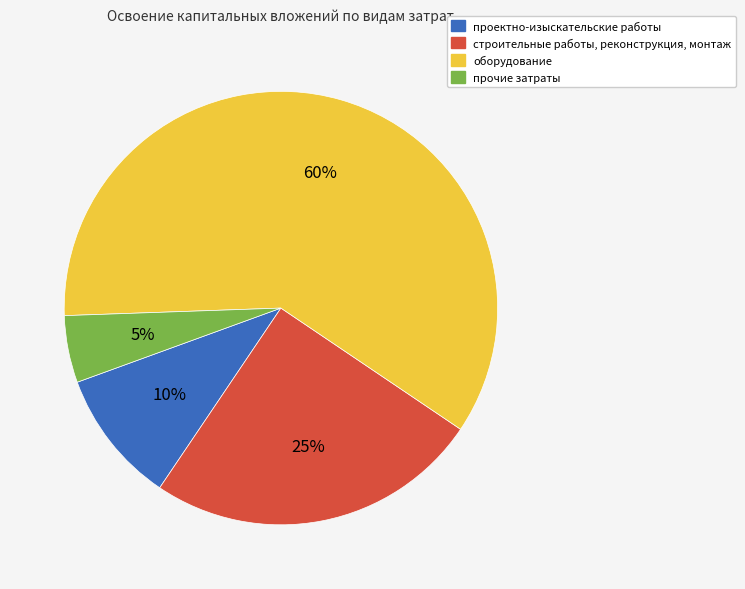

To the nearest percent, what is the difference between the largest and smallest slice percentages?

55%